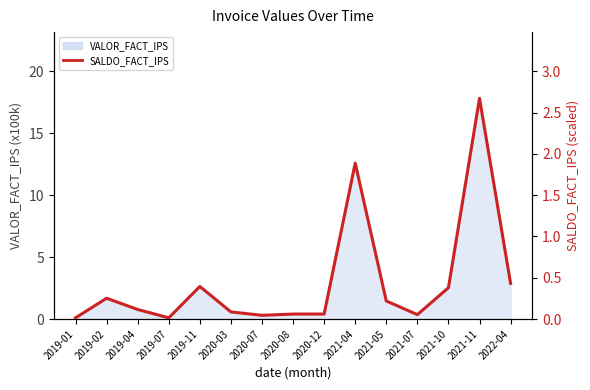

List the labels in order of value, smallest first.

2019-01, 2019-07, 2020-07, 2021-07, 2020-08, 2020-12, 2020-03, 2019-04, 2021-05, 2019-02, 2021-10, 2019-11, 2022-04, 2021-04, 2021-11